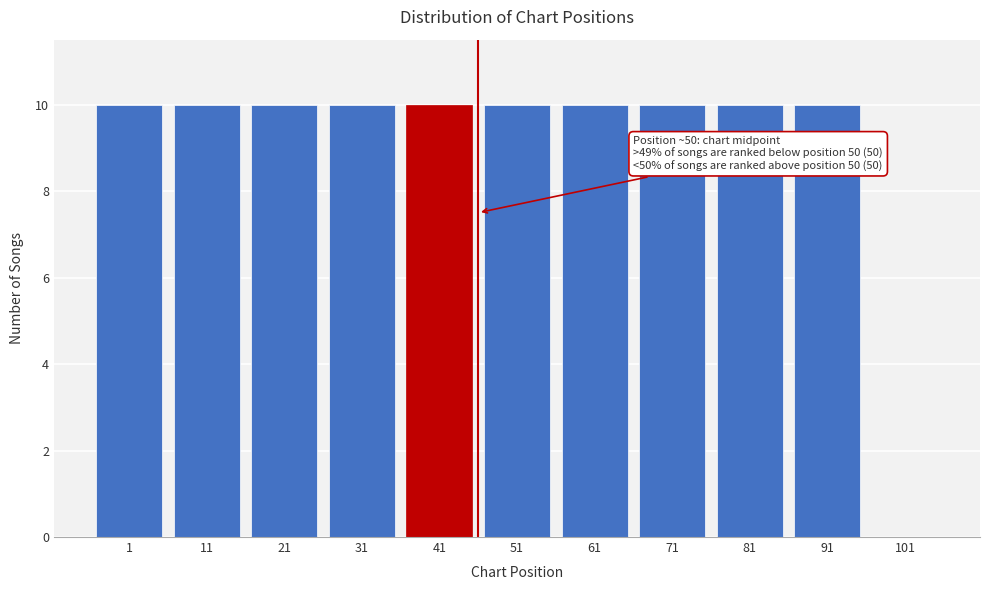

Reading left to right, transcribe all the data shown in this chart.

1=10	11=10	21=10	31=10	41=10	51=10	61=10	71=10	81=10	91=10	101=0